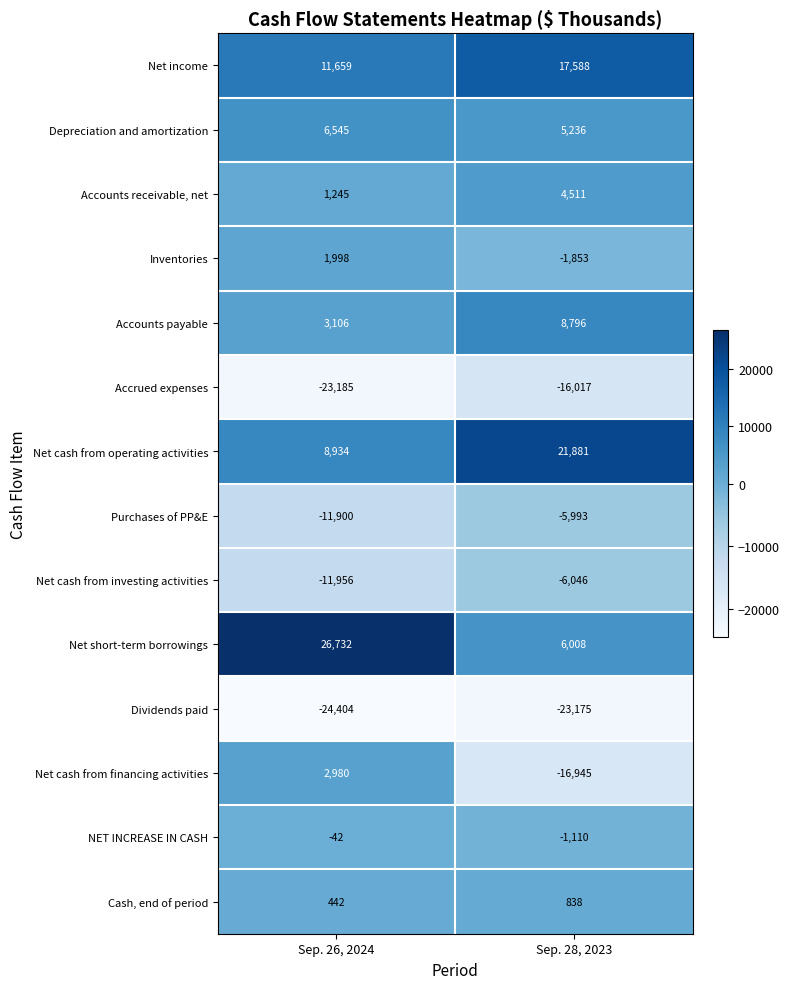

What is the sum of all Purchases of PP&E values?

-17893